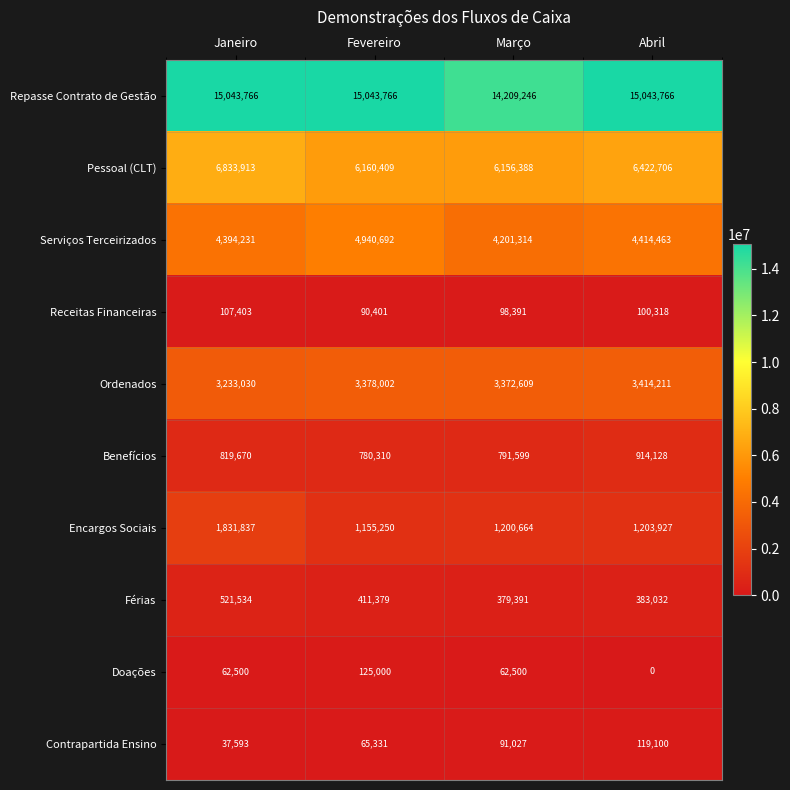

Count the number of data series in this chart.

10